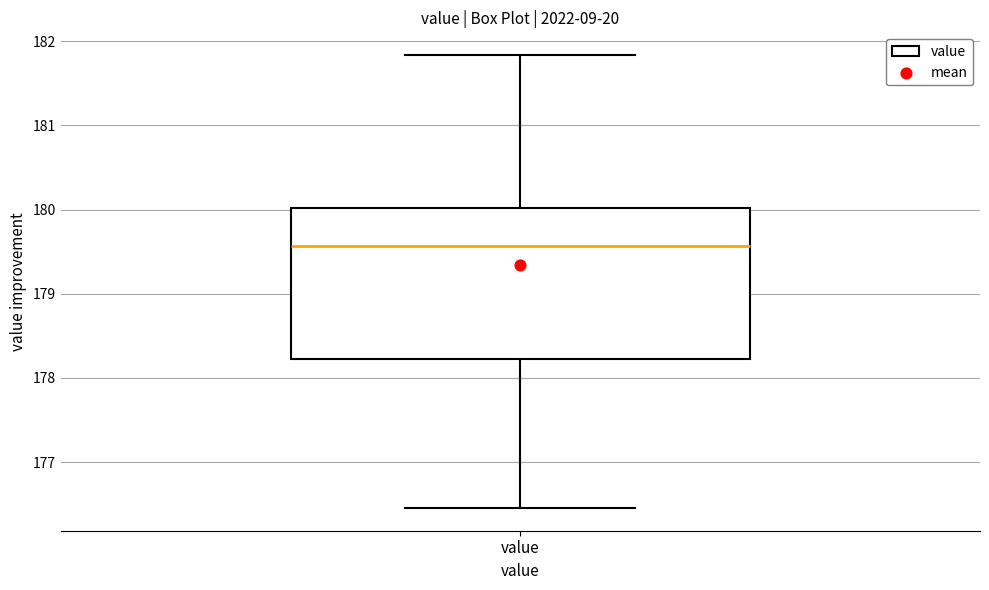

Transcribe this box plot: give where the median line is, the range the box spans, and where the two whiskers end, as read against the y-axis. The values are not printed on the chart, so give them approximately, as read against the axis.

median 179.6, box 178.2 to 180.0, whiskers 176.5 to 181.8